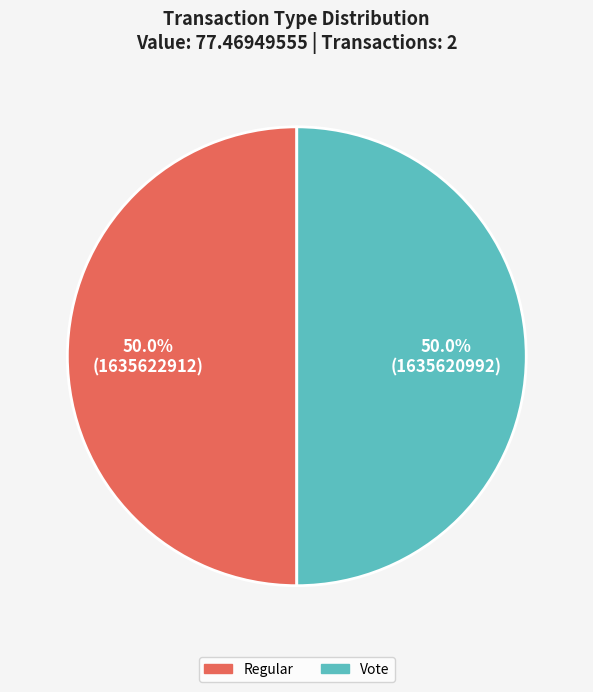

What percentage is the Vote slice, to the nearest percent?

50%